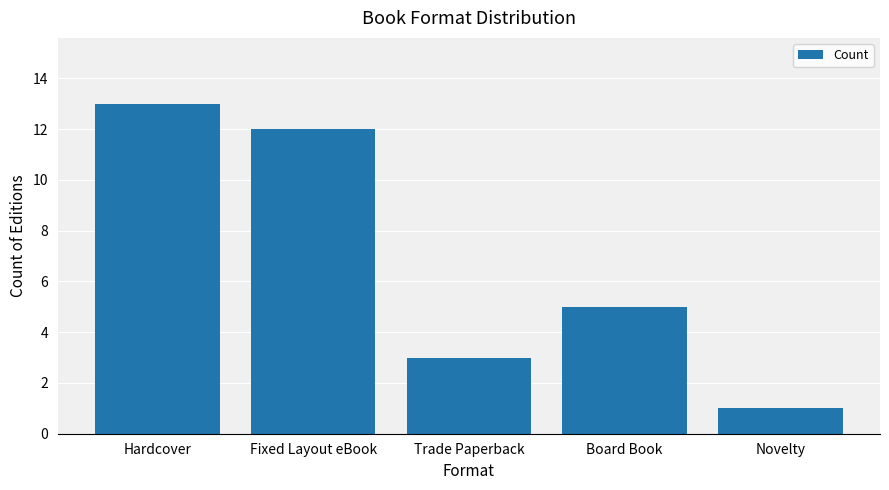

Reading left to right, extract all data points from this chart.

13	12	3	5	1